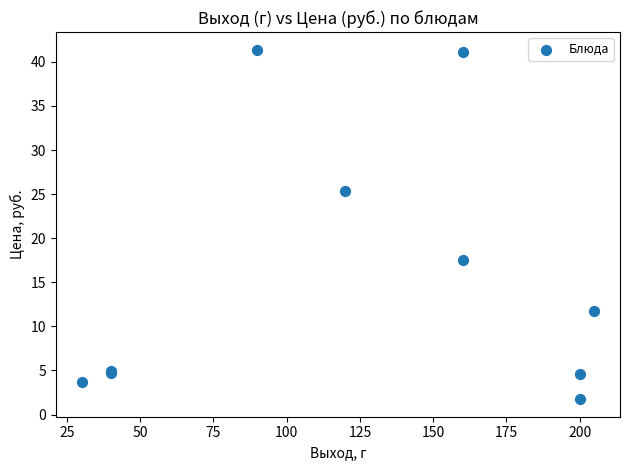

What Y value in the scatter plot is closest to 21?

17.6